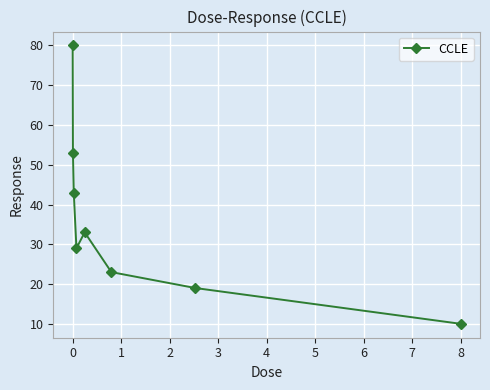

What is the value of the 4th point from the left?

29